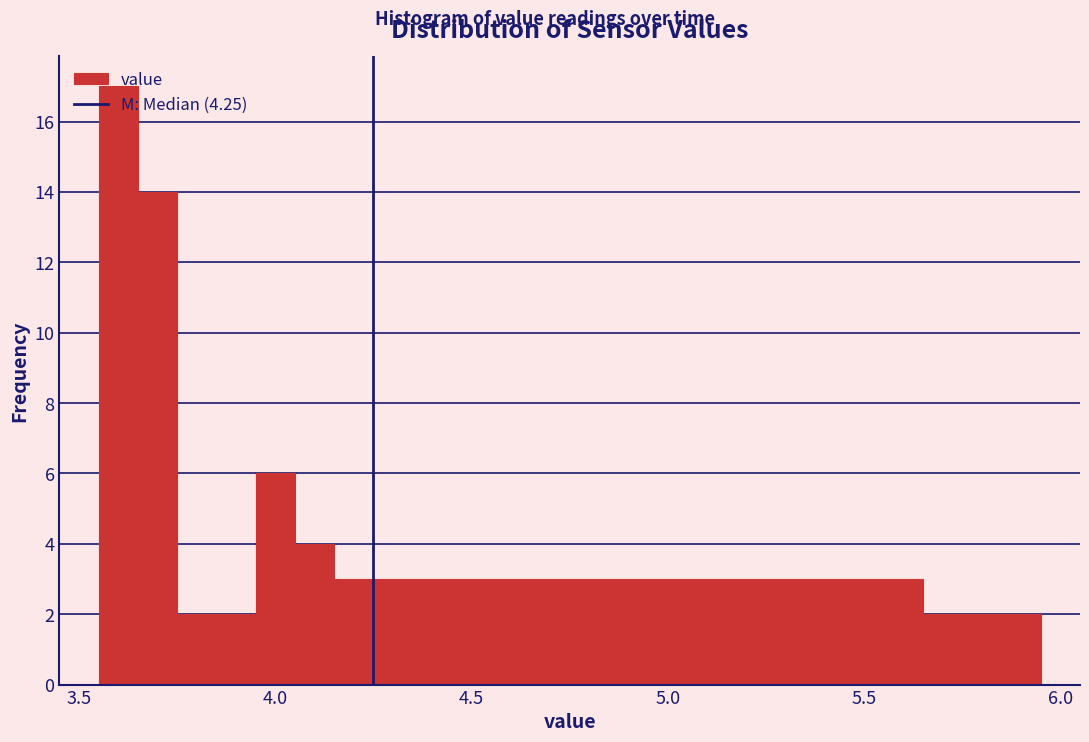

Around what value on the x-axis is the tallest bar? Give the approximate position of its centre, as read against the axis.

3.60